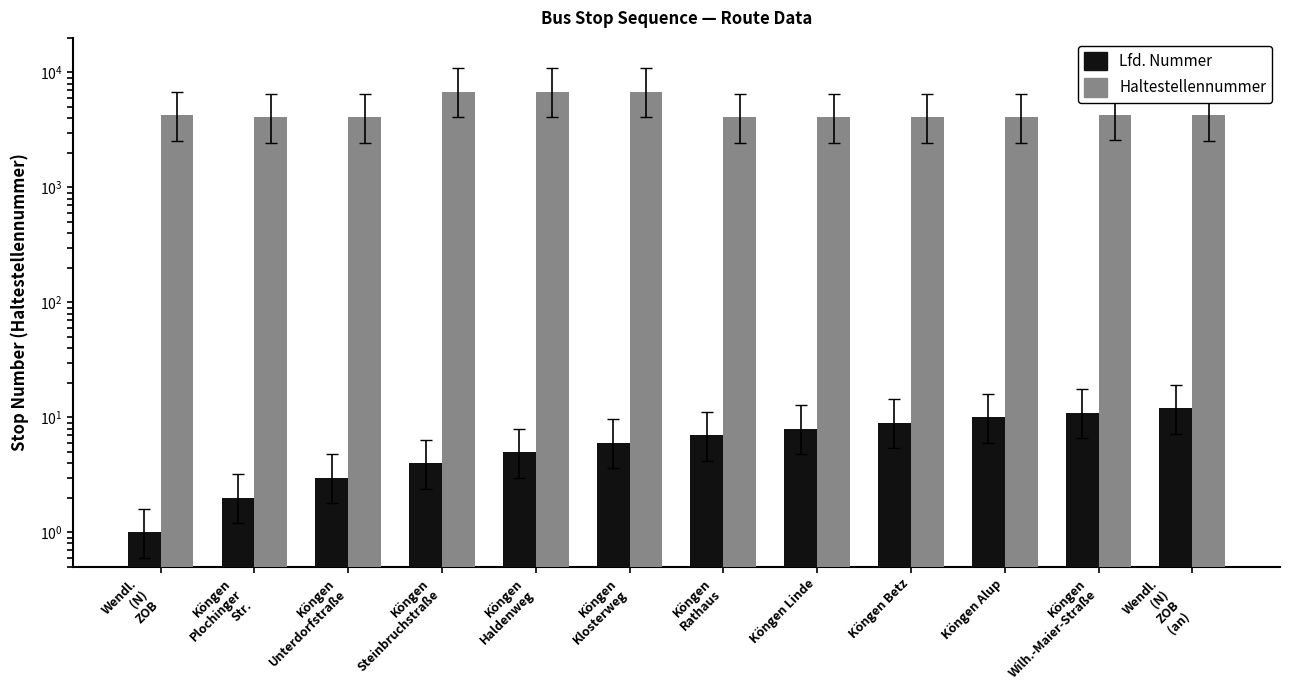

Which category has the highest value in the Haltestellennummer series?

Köngen
Steinbruchstraße